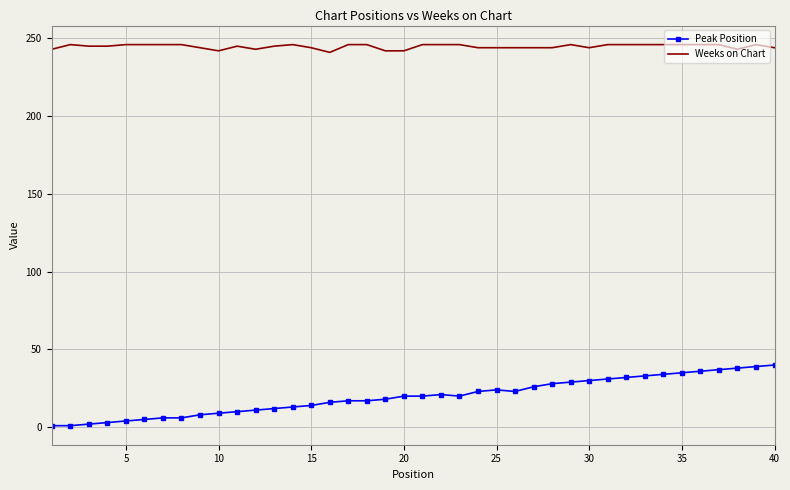

Which series has the largest total across all categories?

Weeks on Chart